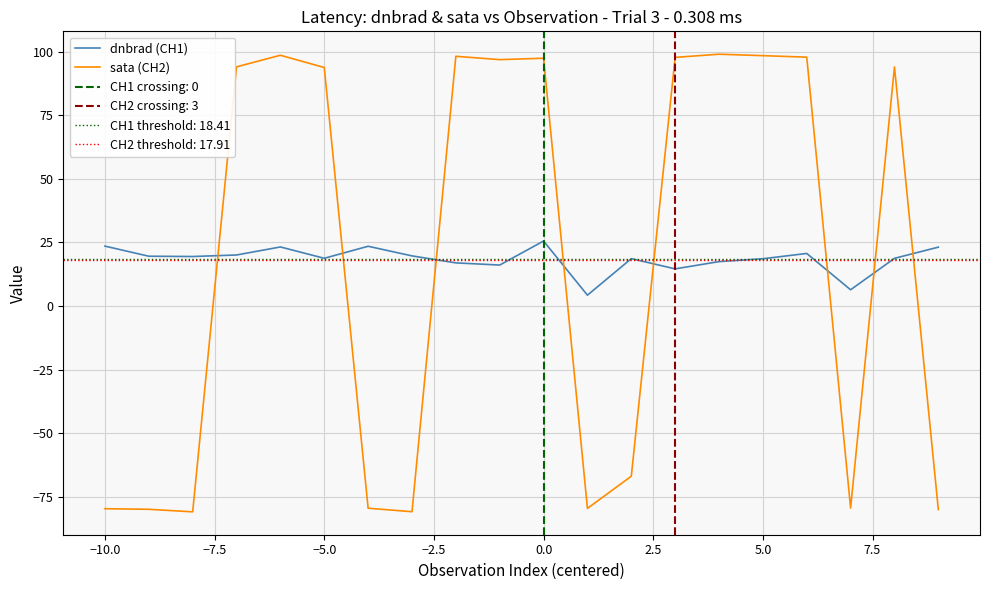

What is the sum of all sata (CH2) values?

358.2